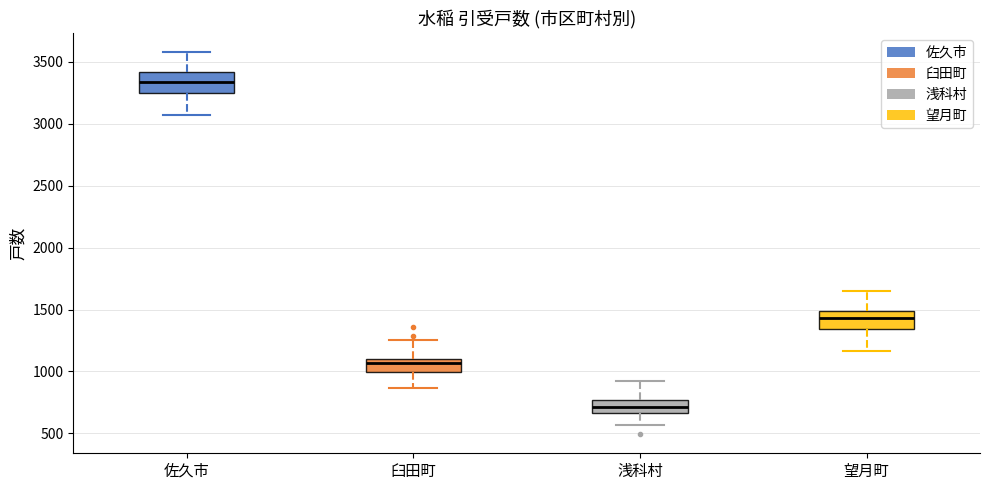

Reading left to right, read every box against the y-axis: the position of its median line, the range the box covers, and the ends of its whiskers. The values are not printed on the chart, so give them approximately, as read against the axis.

佐久市: median 3350, box 3250 to 3400, whiskers 3050 to 3600
臼田町: median 1050, box 1000 to 1100, whiskers 850 to 1250
浅科村: median 700, box 650 to 750, whiskers 550 to 900
望月町: median 1450, box 1350 to 1500, whiskers 1150 to 1650